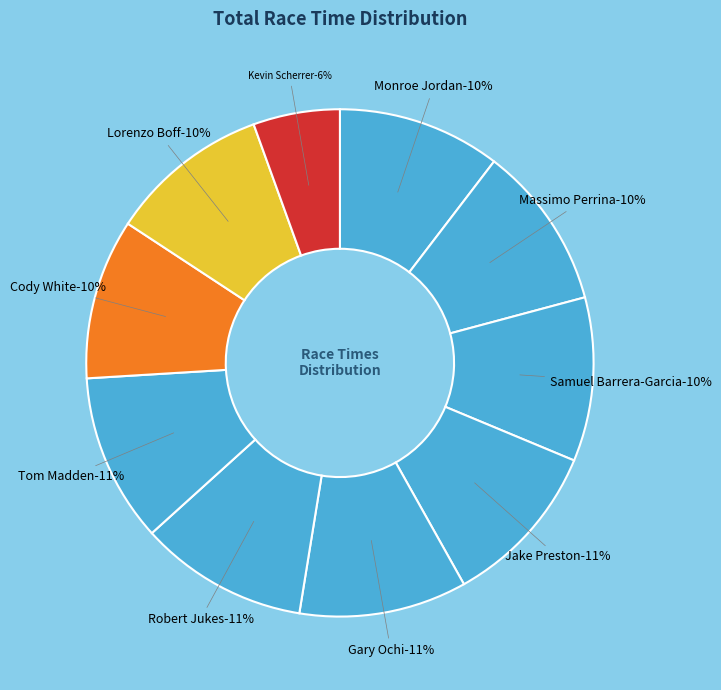

How many segments does this pie chart have?

10